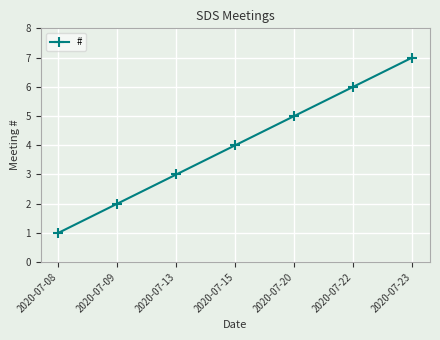

List the labels in order of value, largest first.

2020-07-23, 2020-07-22, 2020-07-20, 2020-07-15, 2020-07-13, 2020-07-09, 2020-07-08